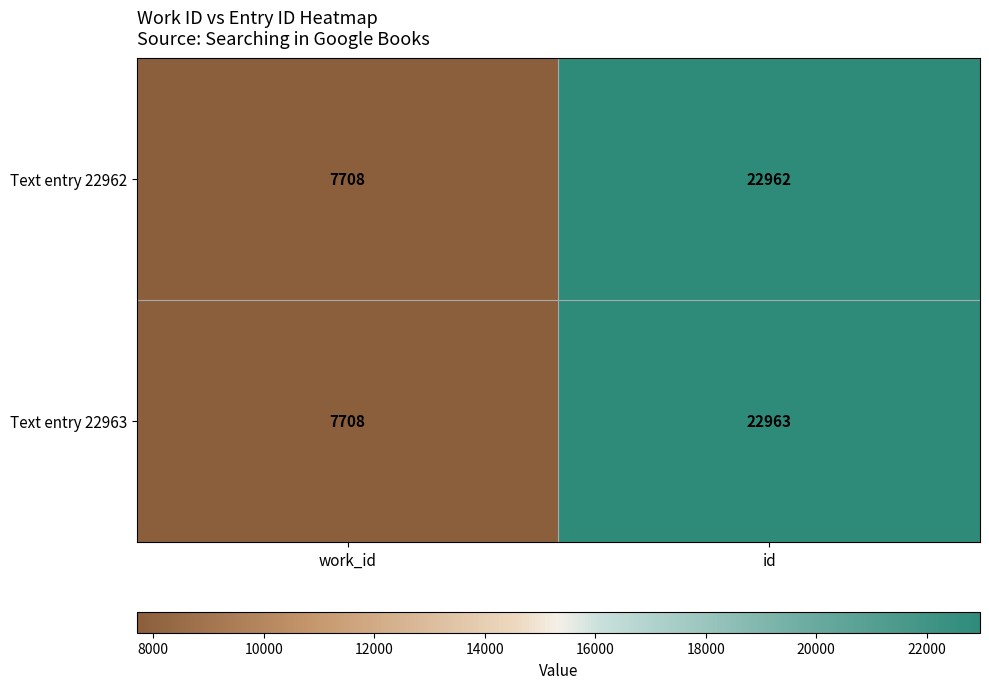

Which series has the widest spread of values?

Text entry 22963